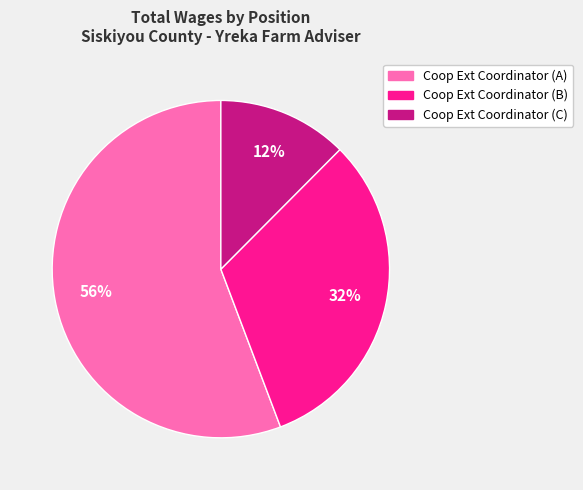

Is there a majority slice in this chart?

Yes